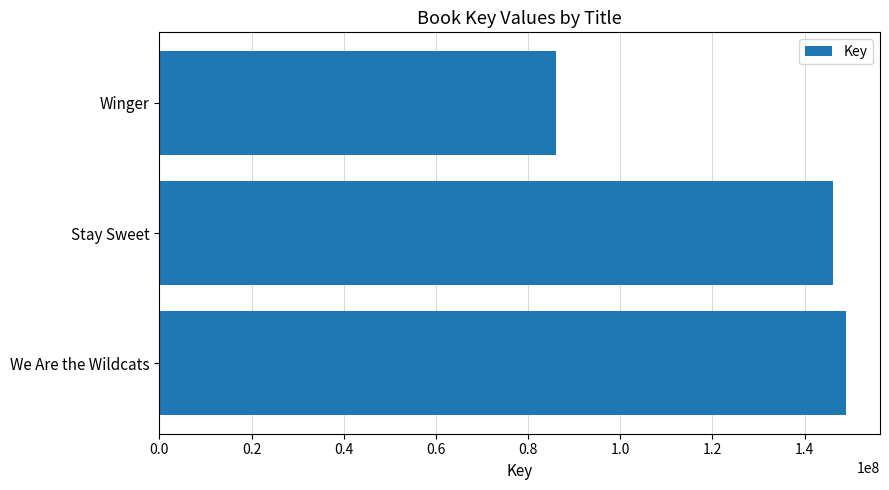

Are the bars horizontal?

Yes